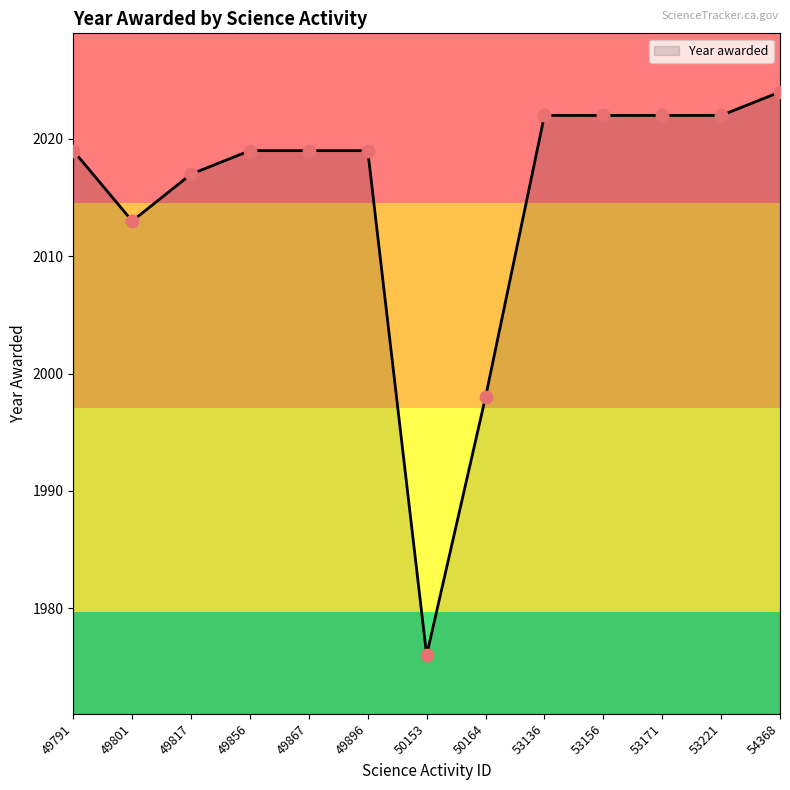

What is the change in value from 53136 to 54368?

+2